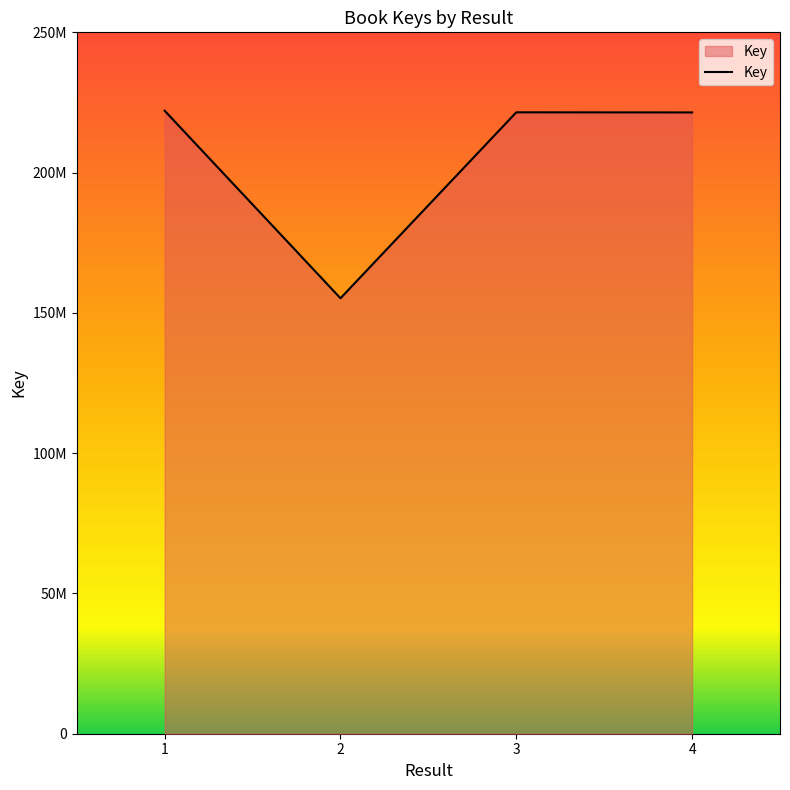

Does the chart have visible grid lines?

No